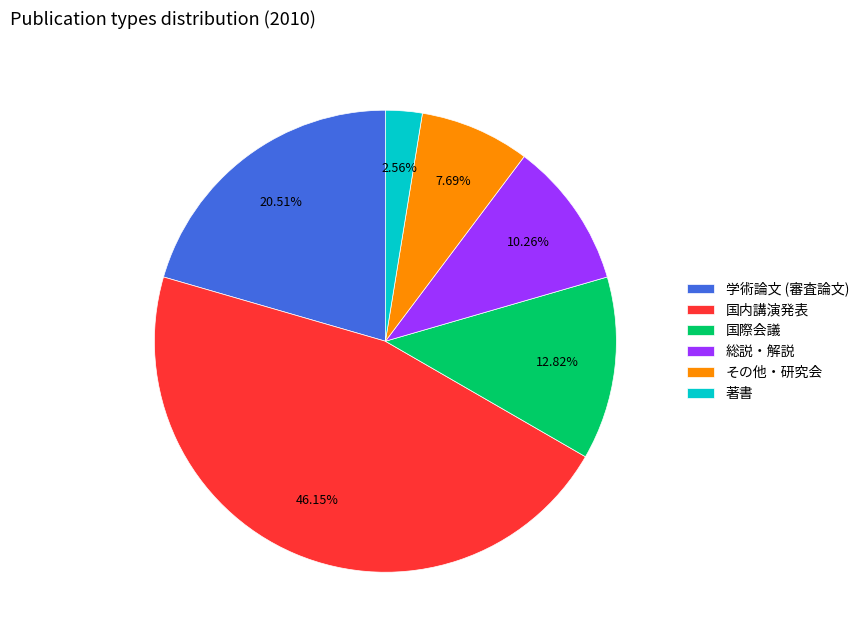

Do 国内講演発表 and 総説・解説 together represent more than half of the pie?

Yes